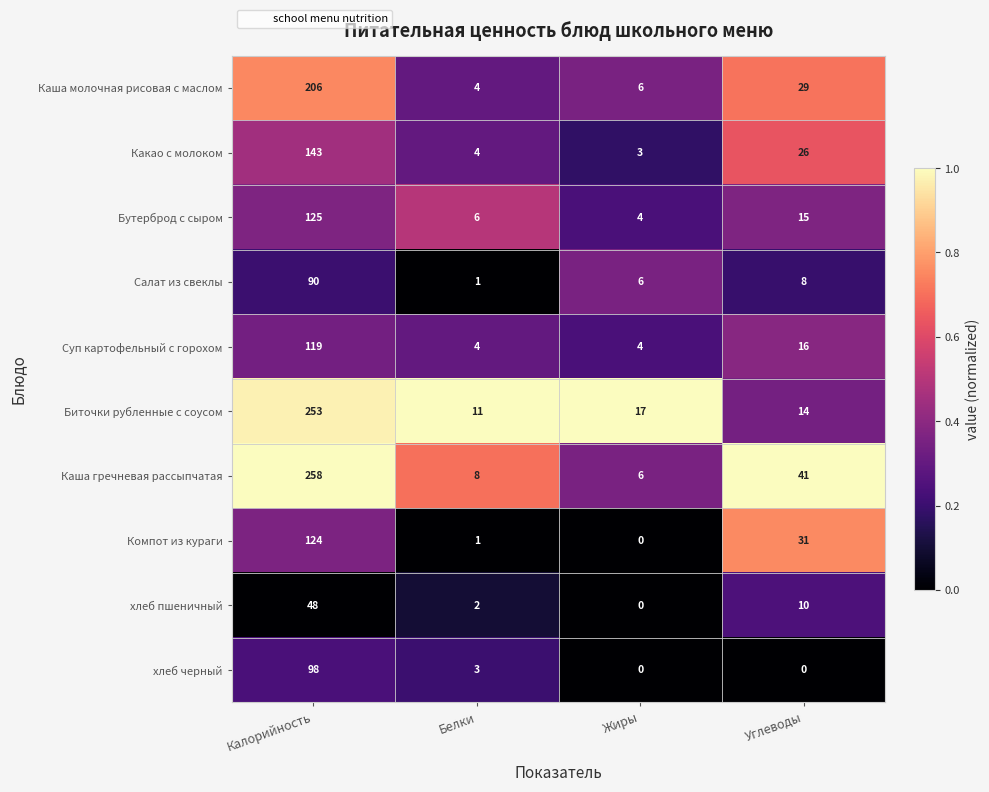

What is the difference between the maximum and minimum values in the Салат из свеклы series?

89